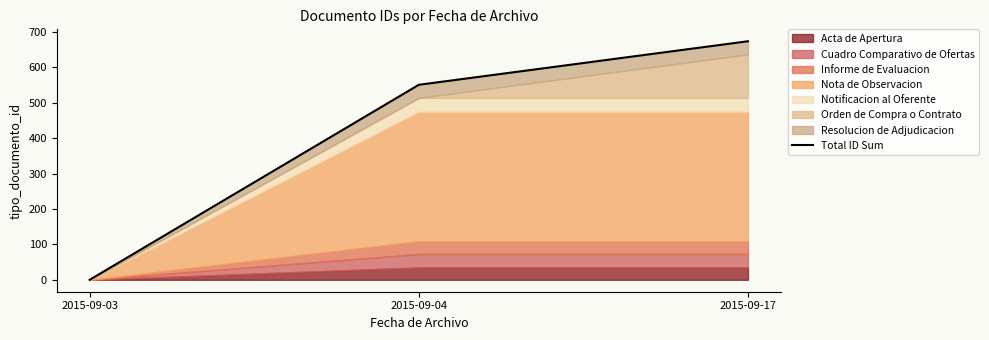

Is it true that the value at 2015-09-03 is 273?

False